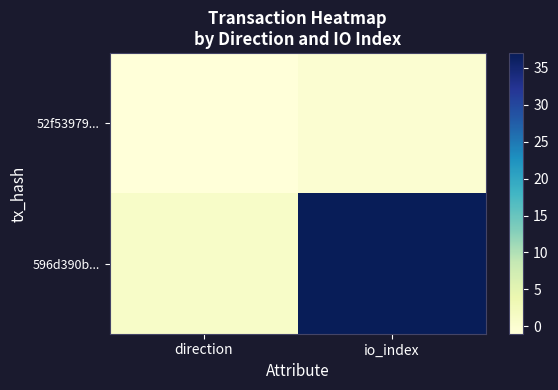

Which label corresponds to the largest value in the chart?

io_index